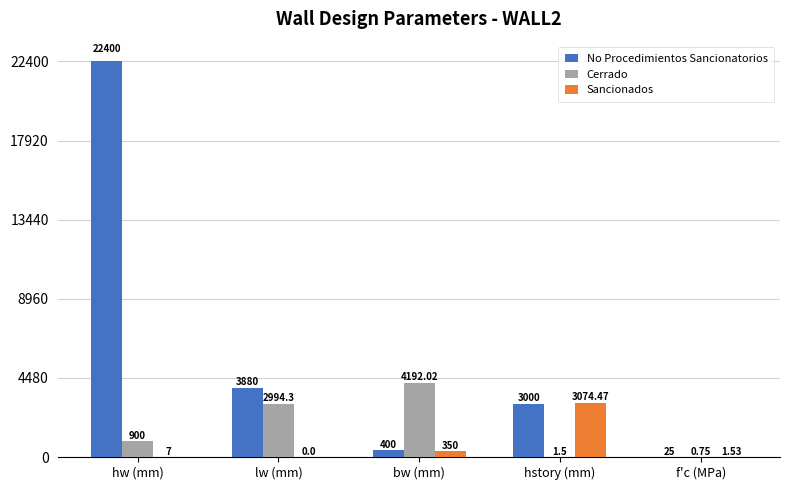

Between bw (mm) and hstory (mm), which series saw the biggest shift?

Cerrado